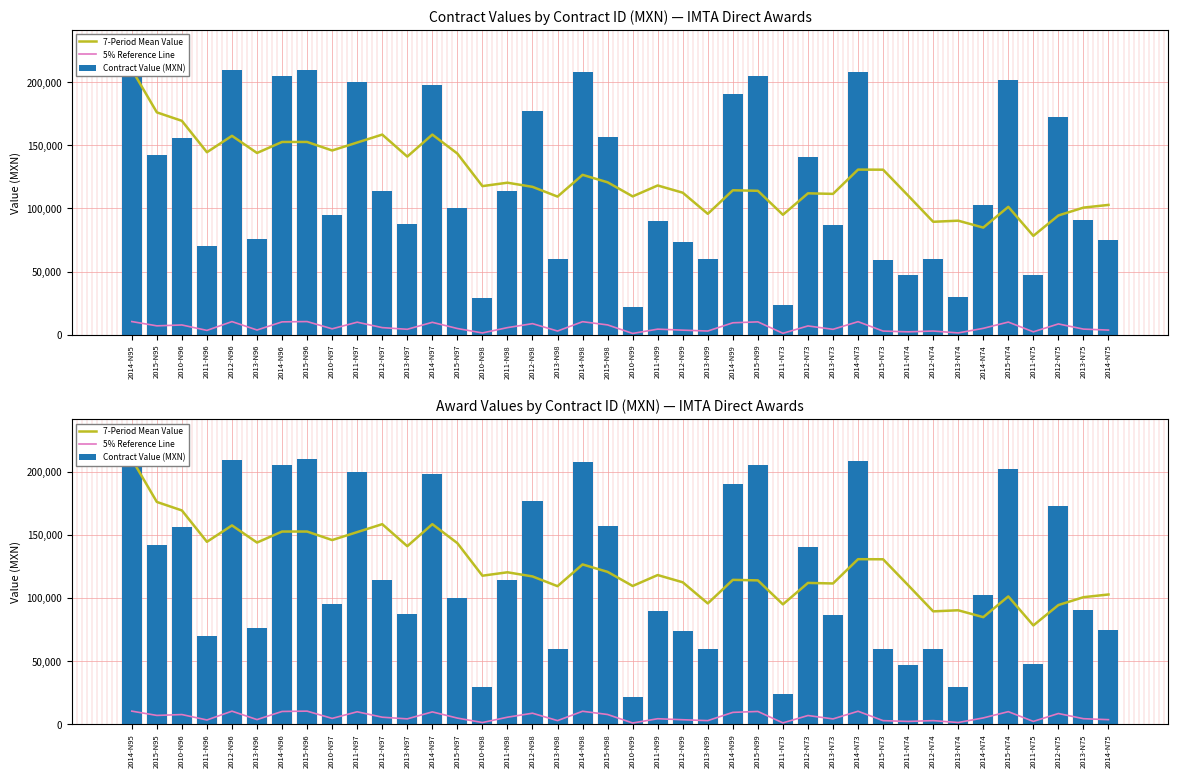

How many data points in 7-Period Mean Value are above 118231?

20